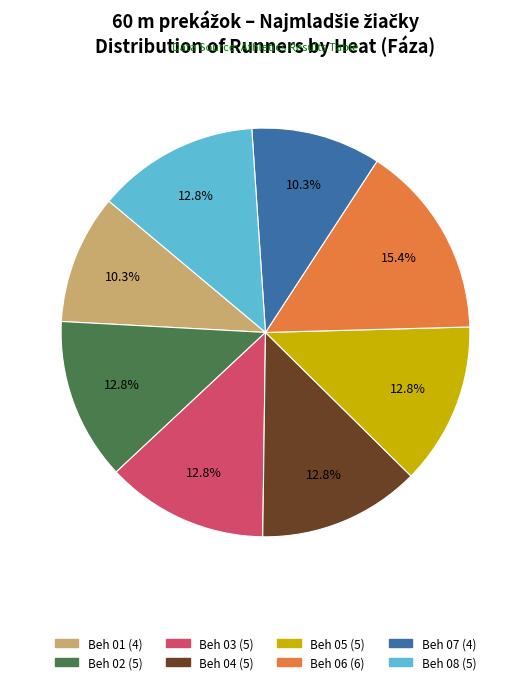

Is Beh 08 the majority of the pie?

No